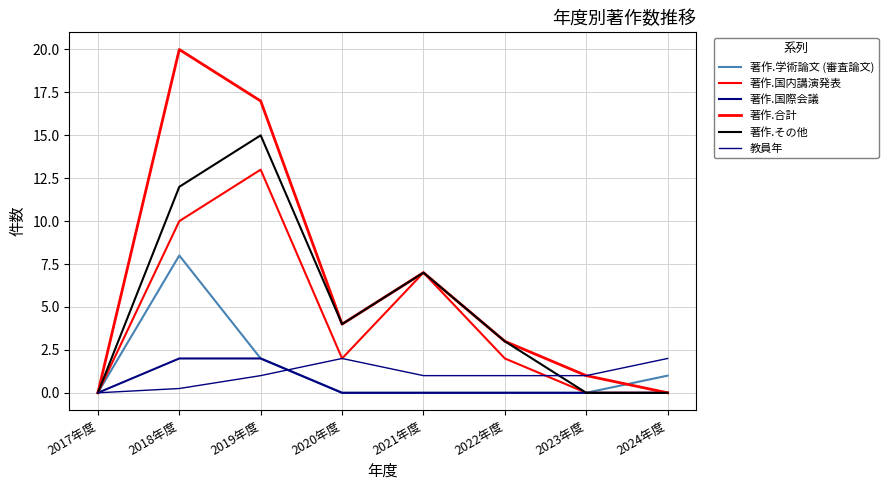

How many lines are shown in the chart?

6